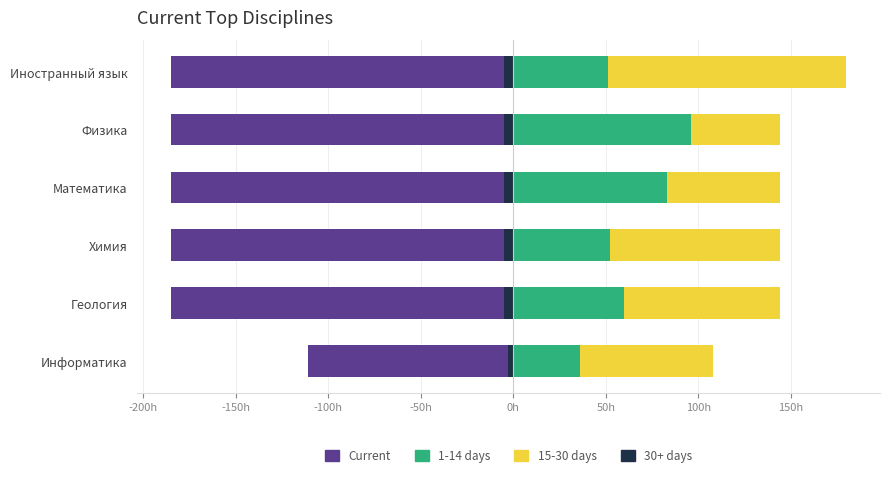

What is the minimum value shown in the chart?

-180